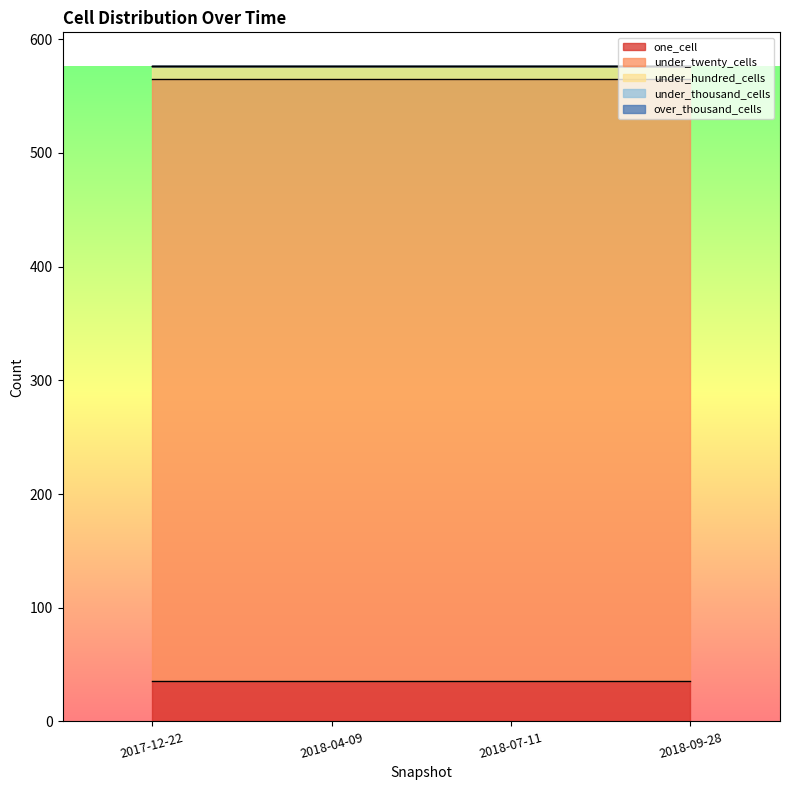

List the series in order of their peak value, highest first.

under_twenty_cells, one_cell, under_hundred_cells, under_thousand_cells, over_thousand_cells